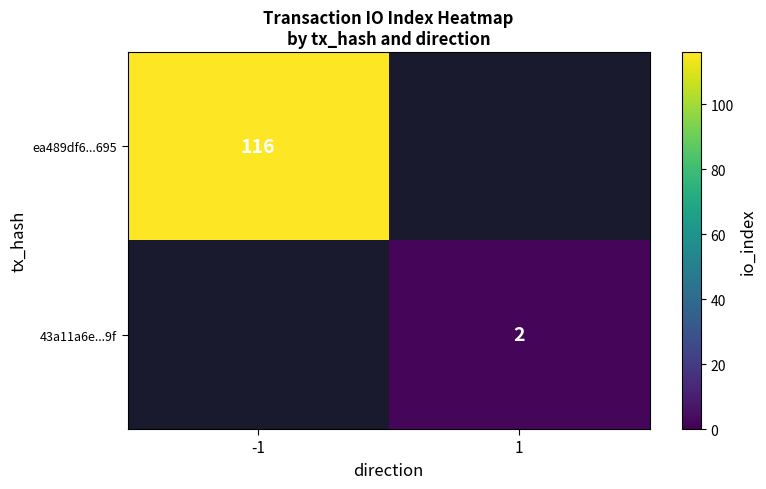

Is it true that 43a11a6e...9f equals 4 at 1?

False